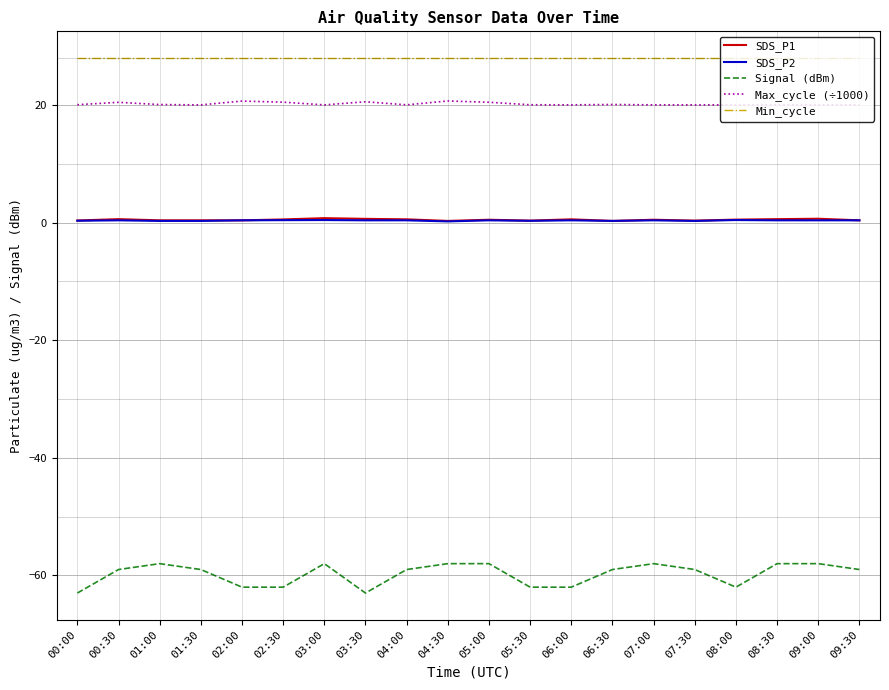

True or false: Max_cycle (÷1000) has a value of 20.1 at 00:00.

True